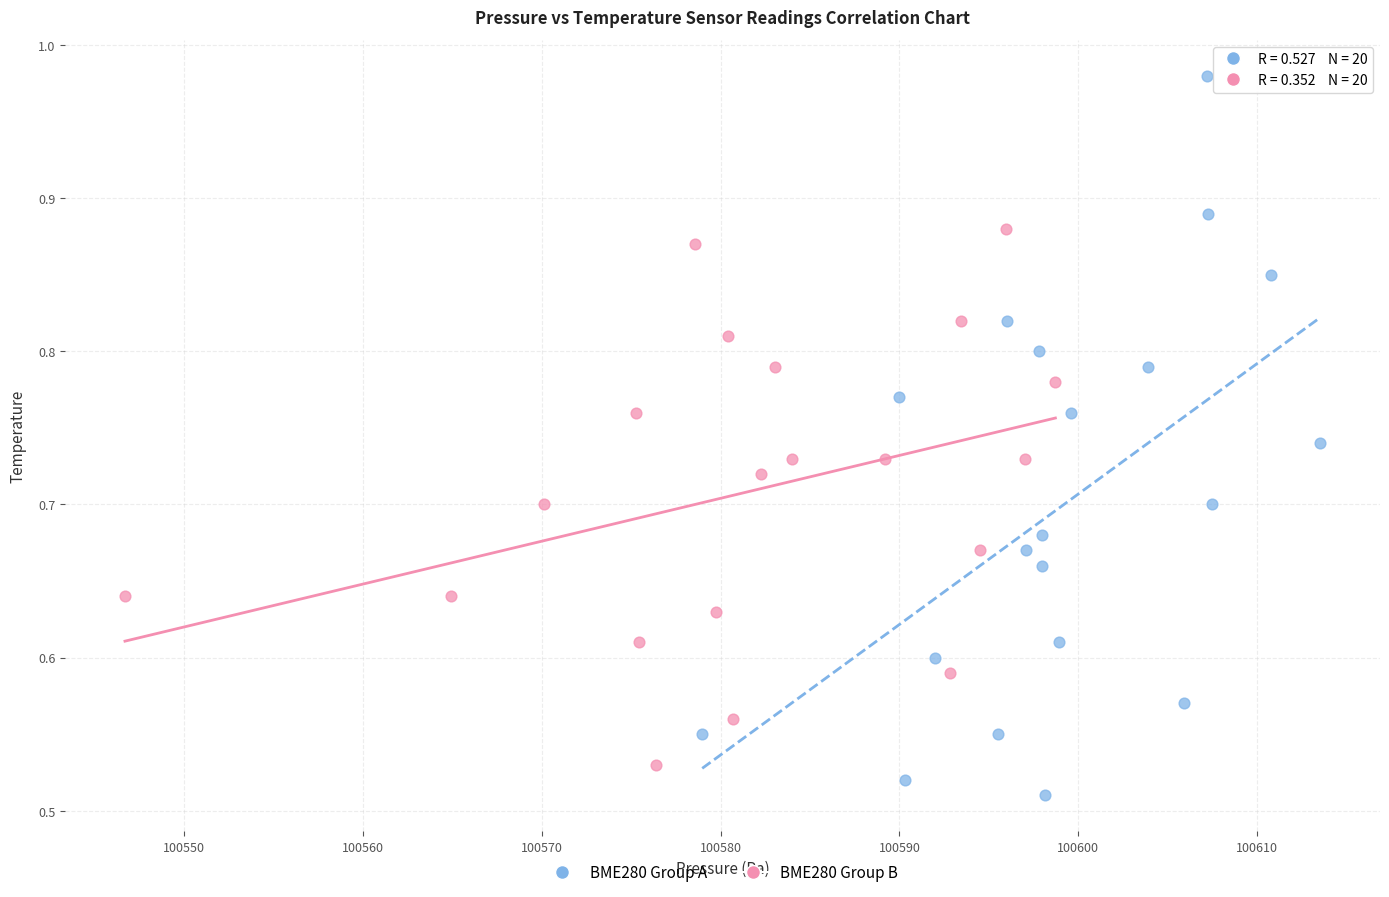

What are all the series names shown in the legend?

BME280 Group A, BME280 Group B